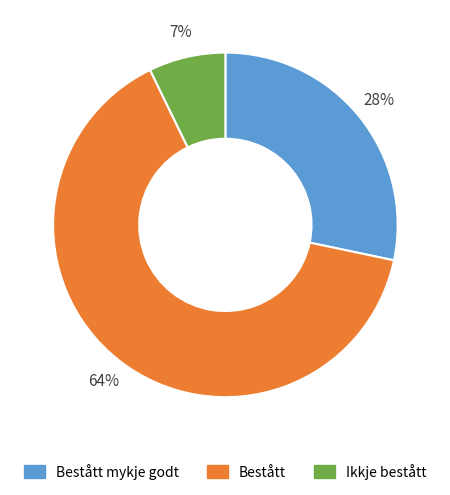

The Ikkje bestått slice represents 2% of the pie. True or false?

False